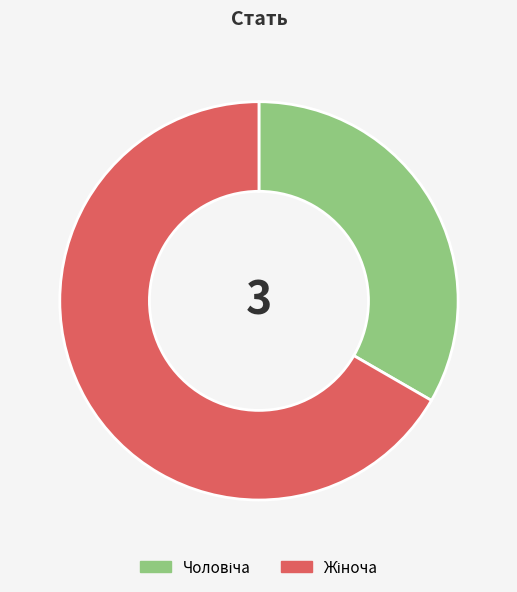

Does any single category account for the majority?

Yes